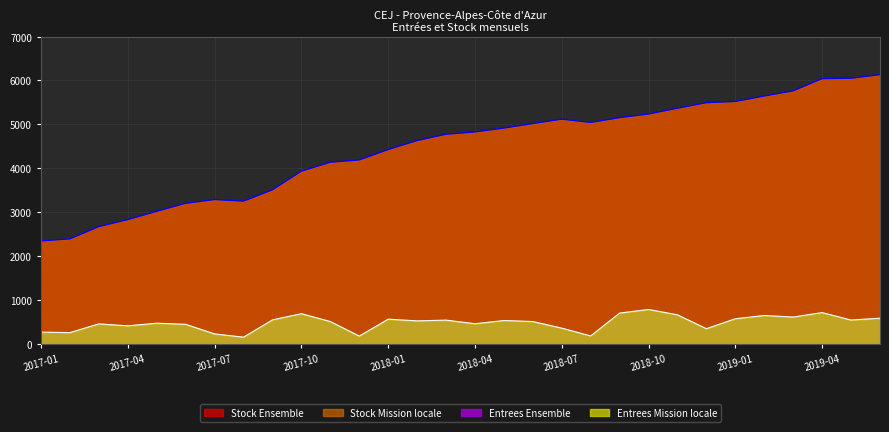

Does the chart display data point markers on the line(s)?

No